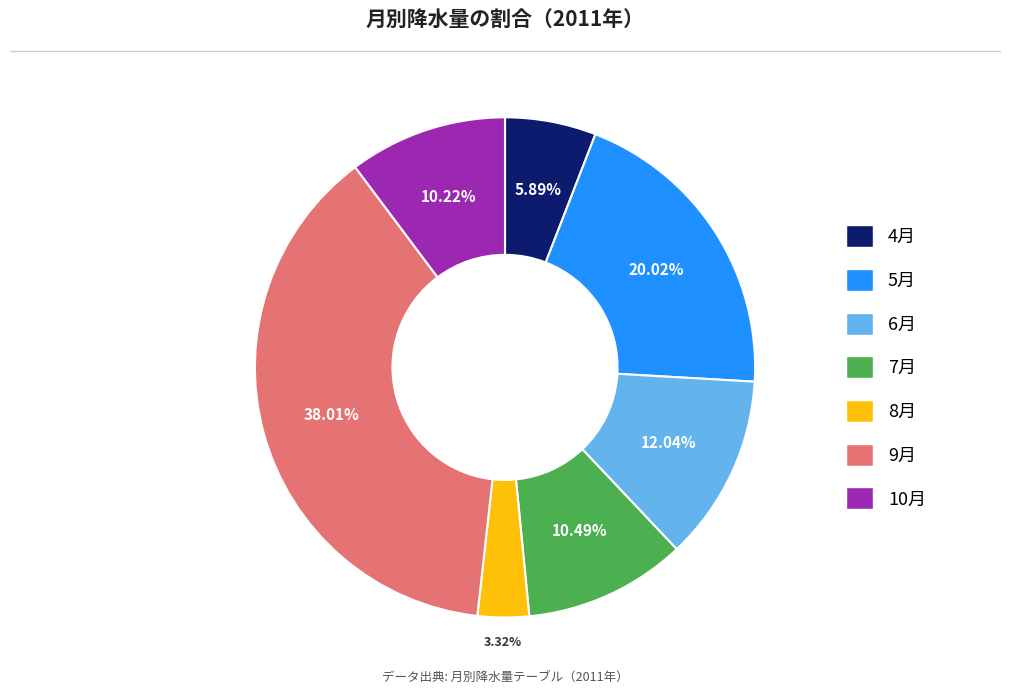

Which slice is the smallest?

8月